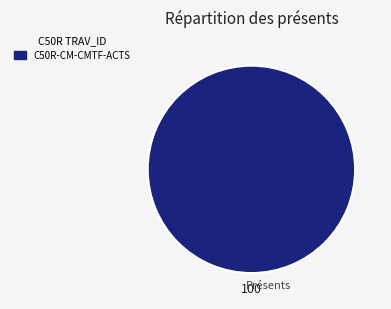

Is there a majority slice in this chart?

Yes